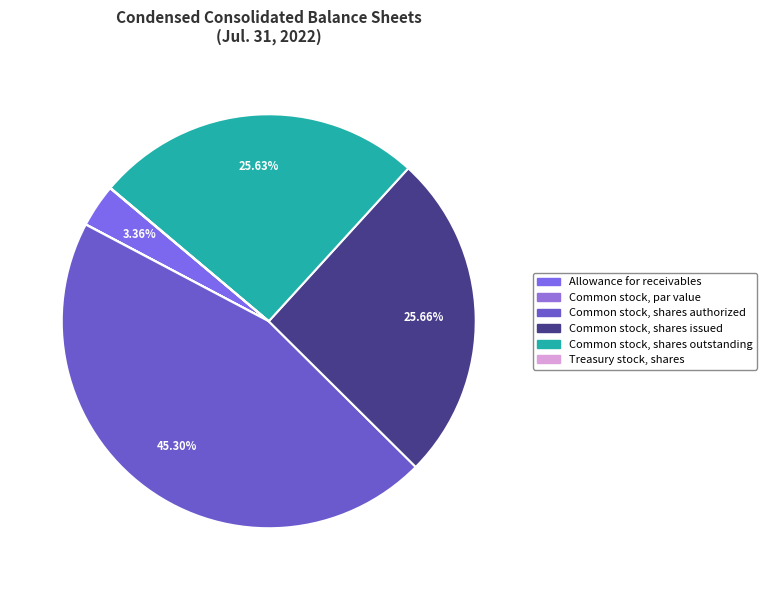

Count the number of slices in the pie.

6